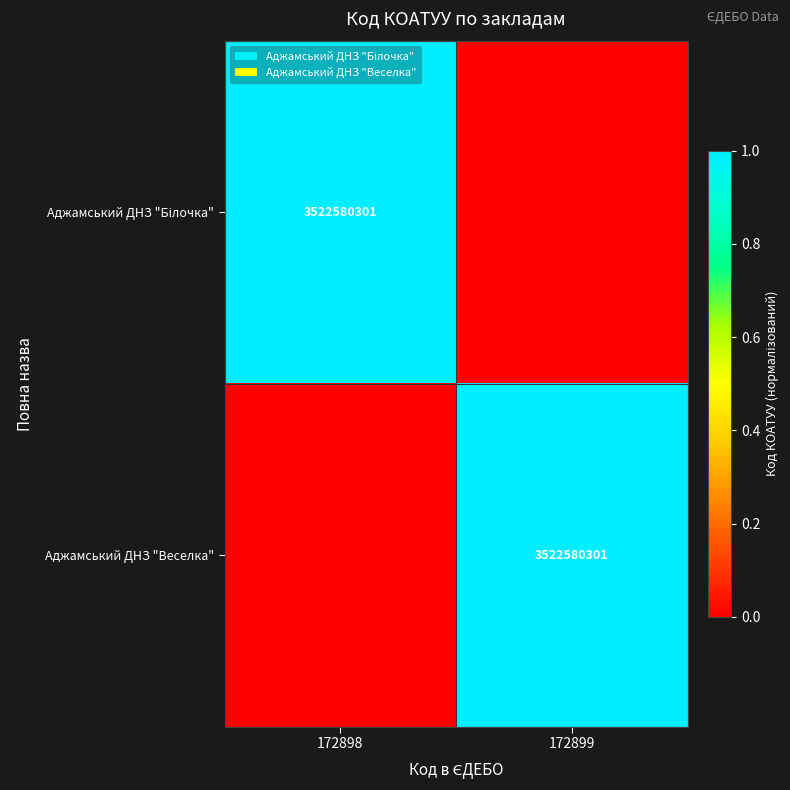

The Аджамський ДНЗ "Веселка" series shows 3522580301 at 172899. True or false?

True